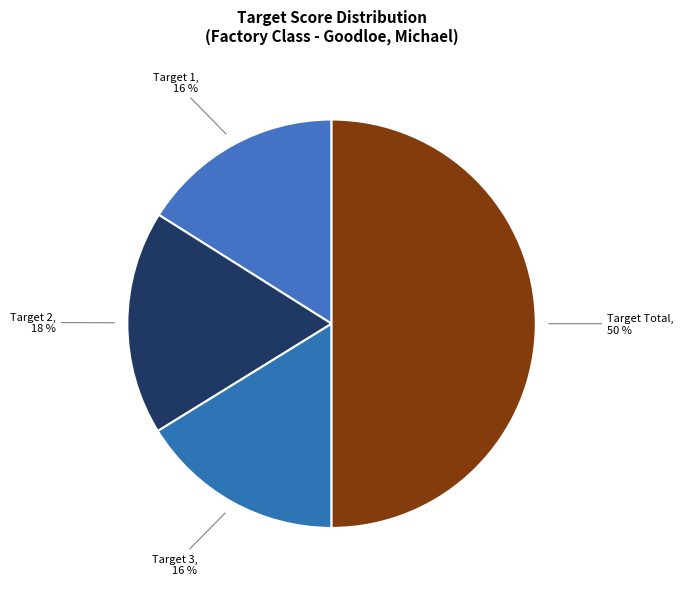

Which category has the biggest portion of the pie?

Target Total